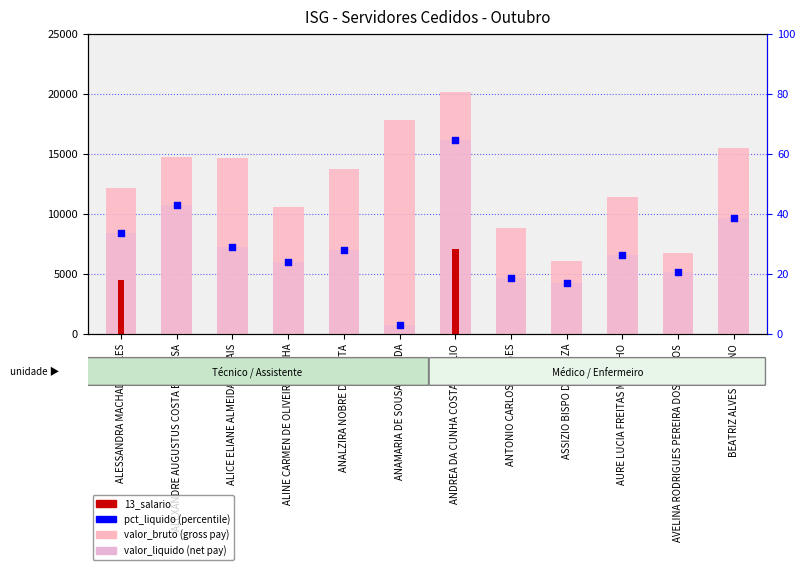

At how many categories does at least one series exceed 11166?

8